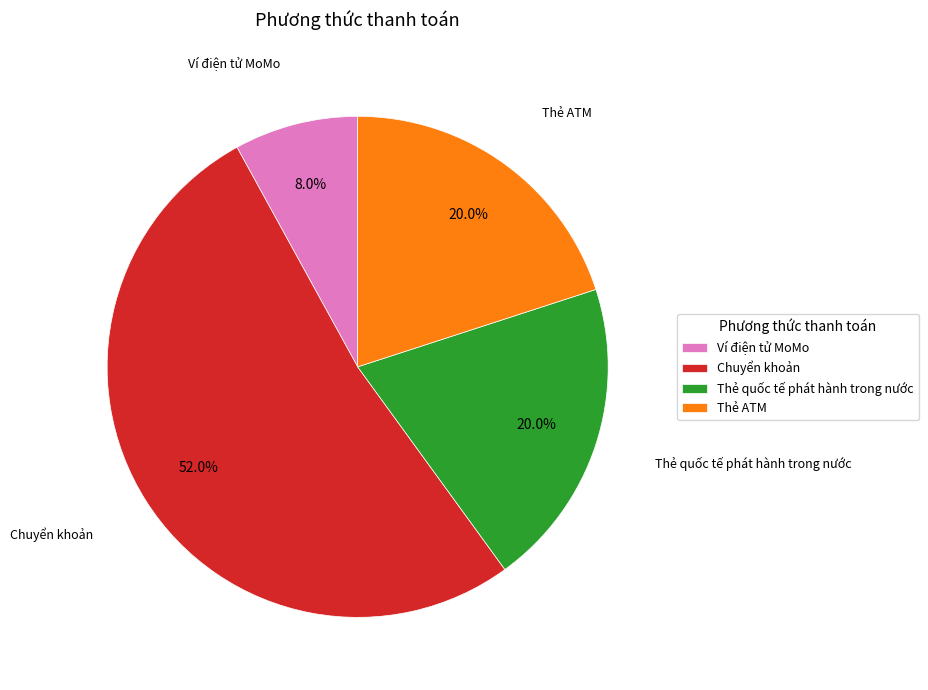

Is Chuyển khoản the majority of the pie?

Yes